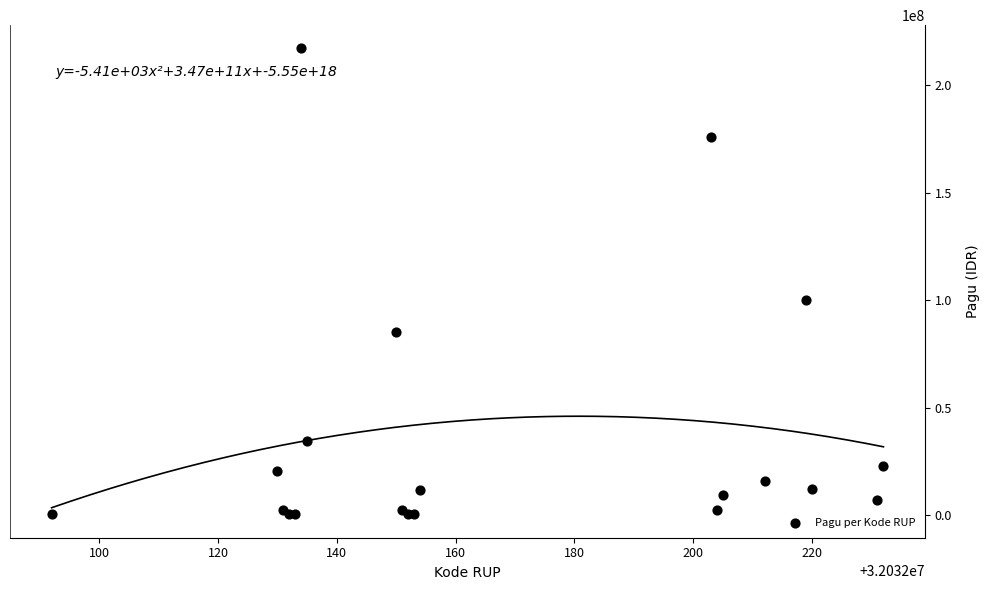

What Y value in the scatter plot is closest to 108800000?

99958000